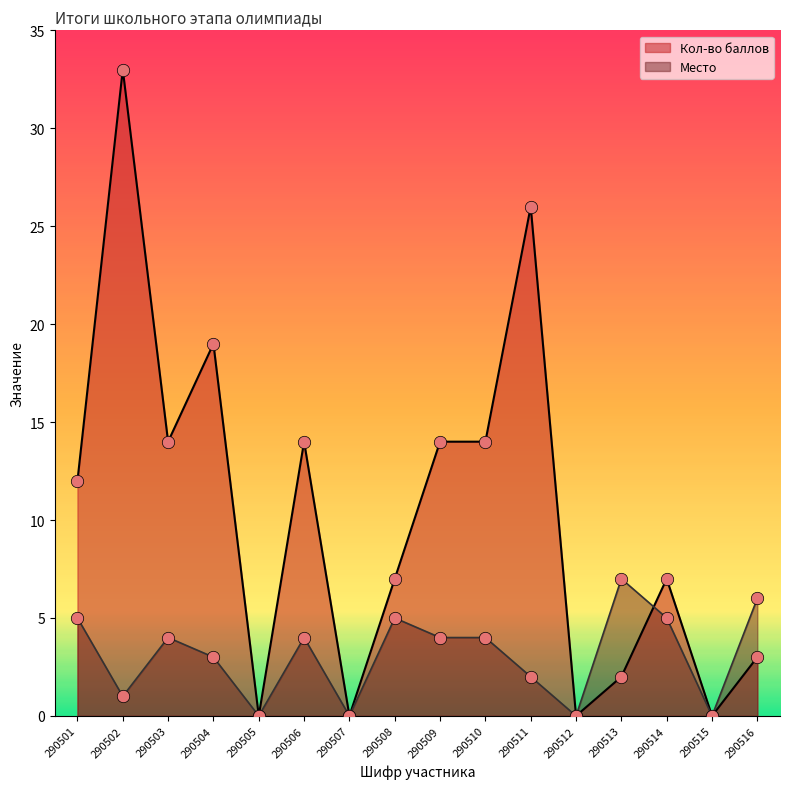

Which series has the largest total across all categories?

Кол-во баллов